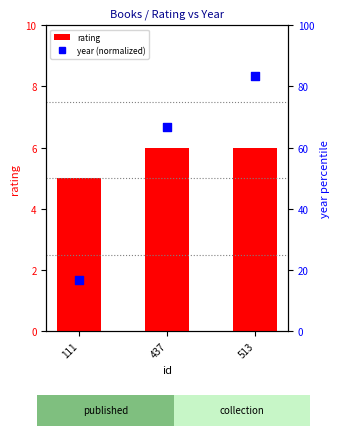

What are all the series names shown in the legend?

rating, year (normalized)